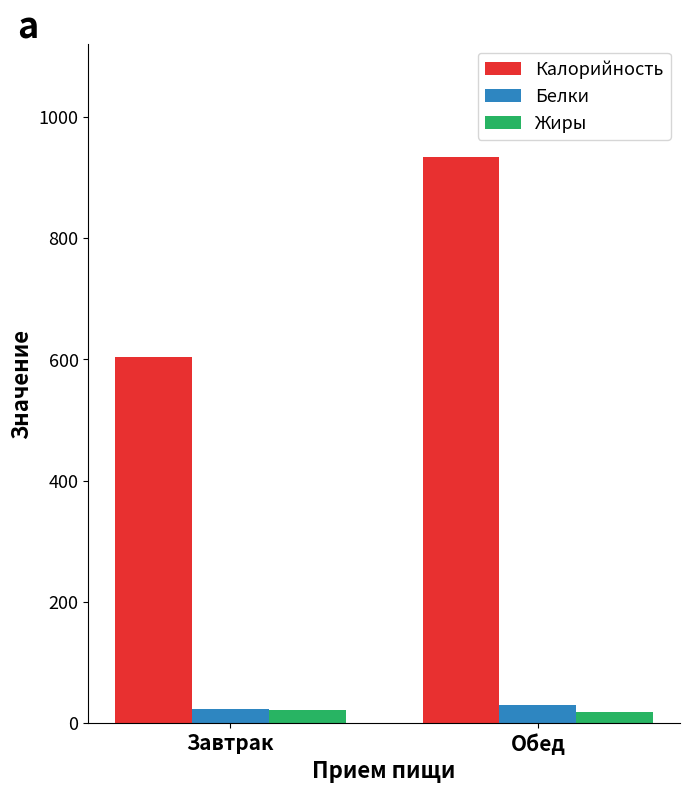

What is the greatest value displayed?

934